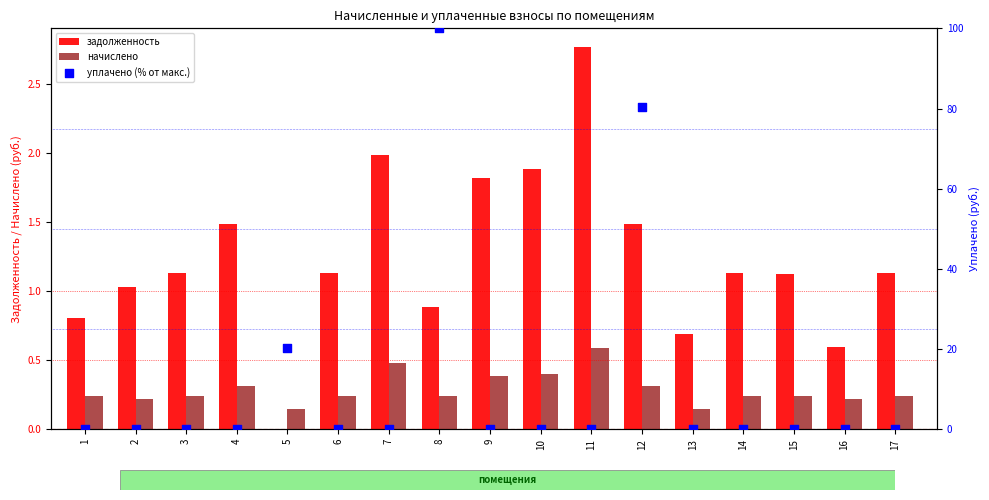

At how many categories does at least one series exceed 30?

2